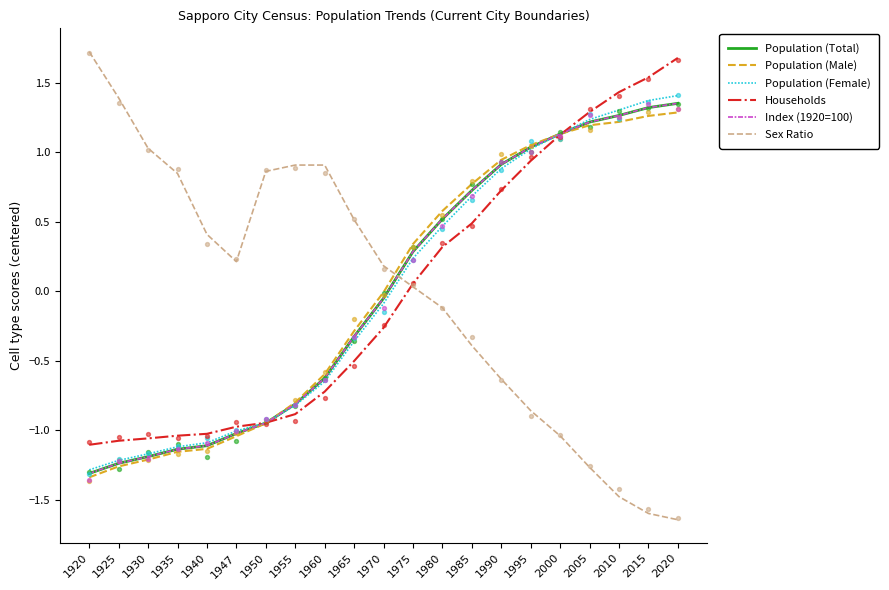

Which series reaches the maximum Y coordinate?

Sex Ratio